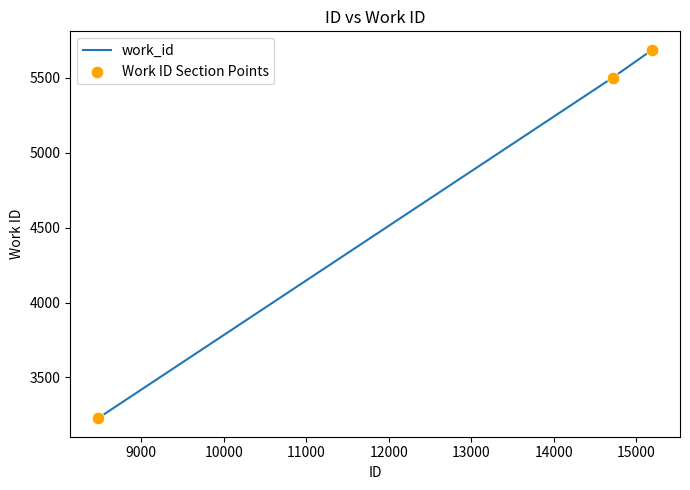

What is the maximum value shown in the chart?

5685